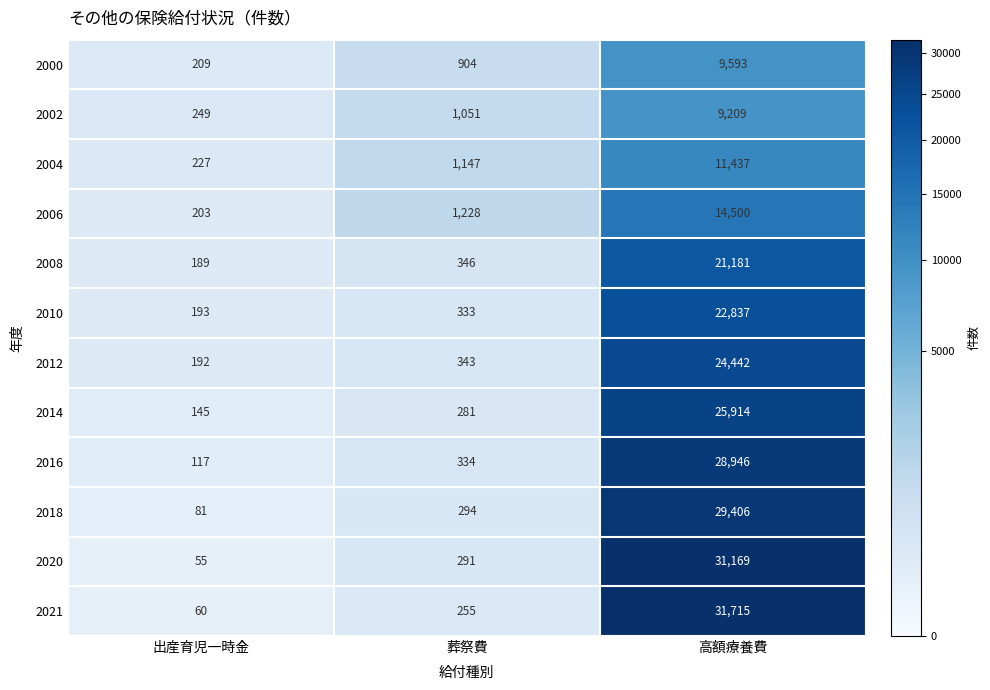

Rank the series at 葬祭費 from lowest to highest value.

2021, 2014, 2020, 2018, 2010, 2016, 2012, 2008, 2000, 2002, 2004, 2006